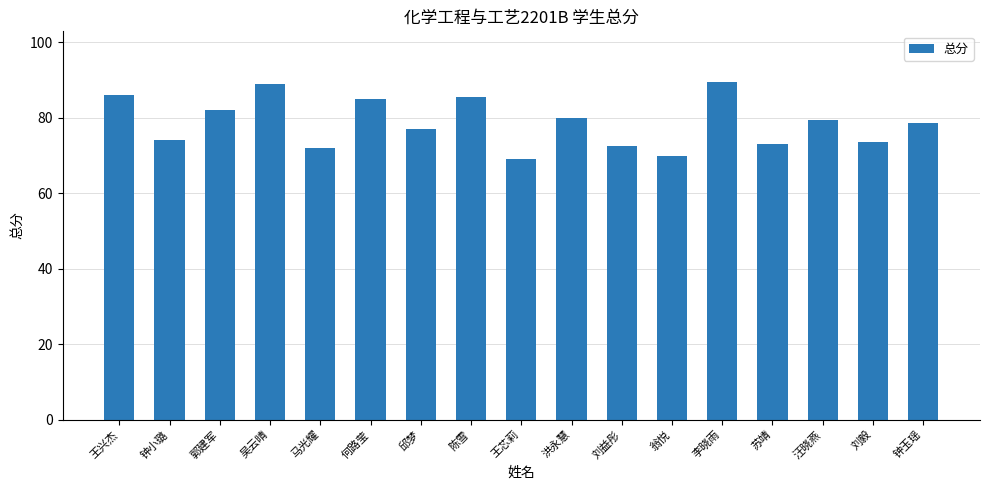

Which has a higher value, 陈雪 or 王芯莉?

陈雪